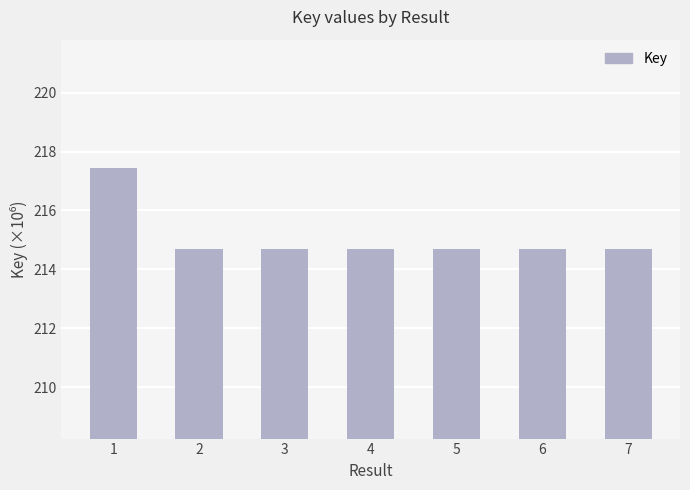

The value at 3 is 90.9. True or false?

False